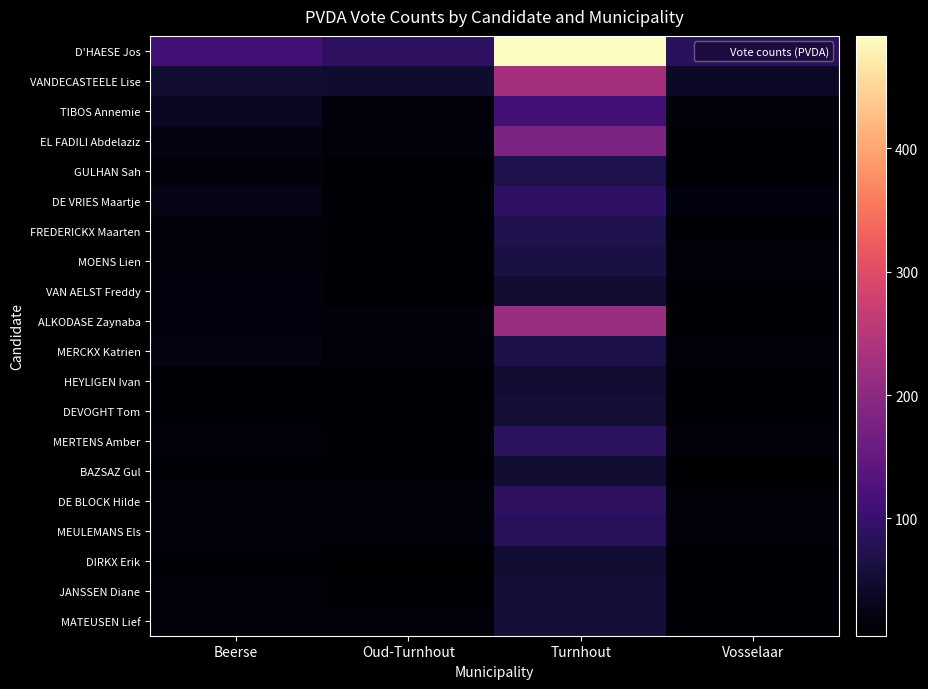

How many distinct data groups are displayed?

20